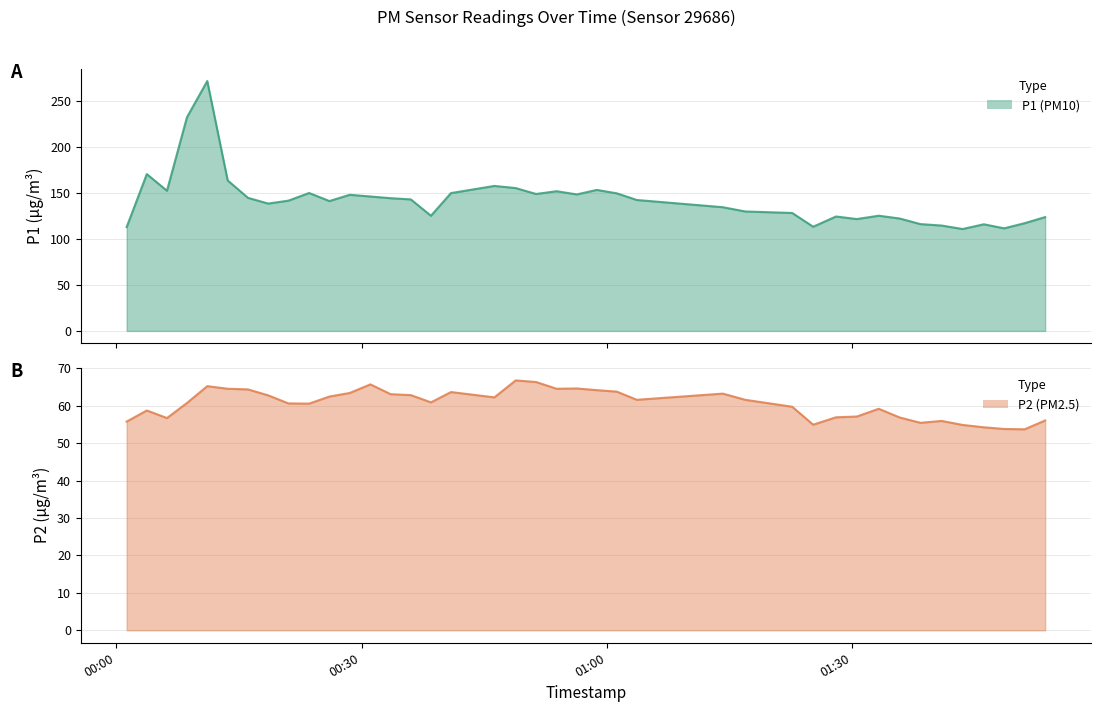

At which label does P2 first exceed 61?

2022-10-16T00:11:07